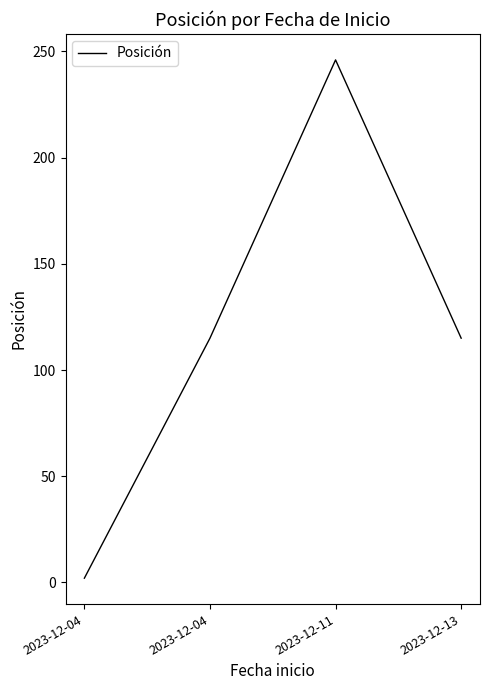

What value does the data have at 2023-12-11?

246